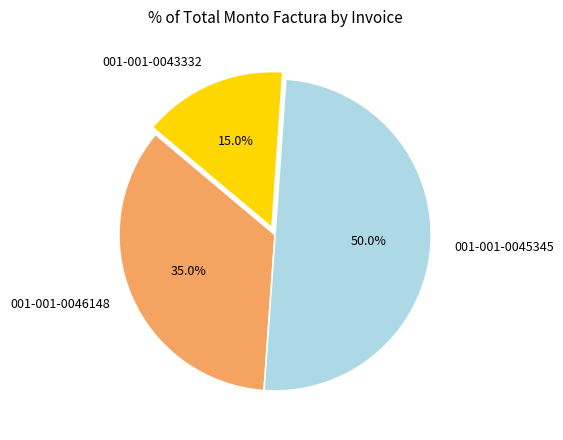

What is the smallest slice in the pie chart?

001-001-0043332